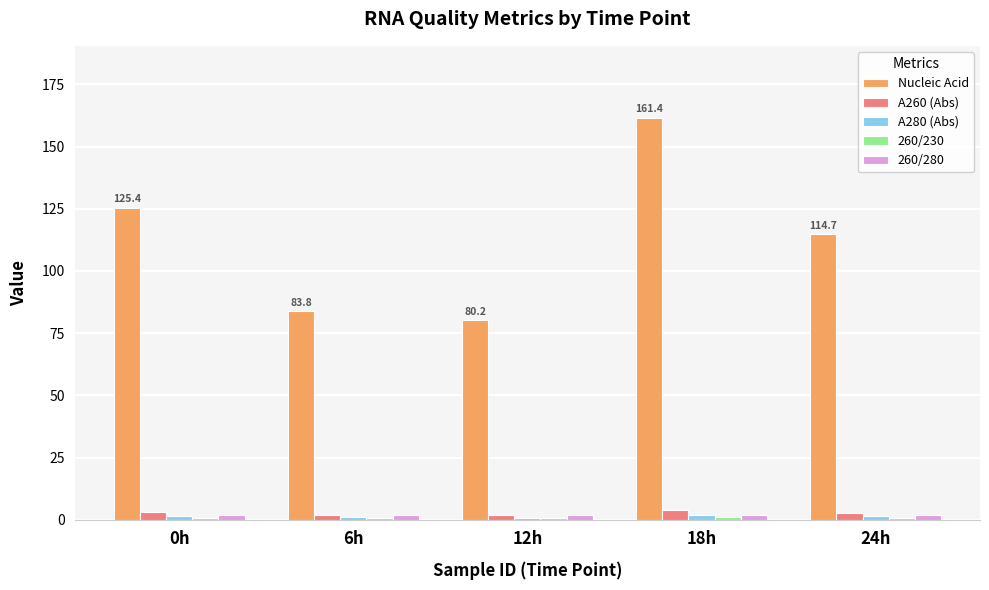

What is the spread (max minus min) of values at 24h?

114.0